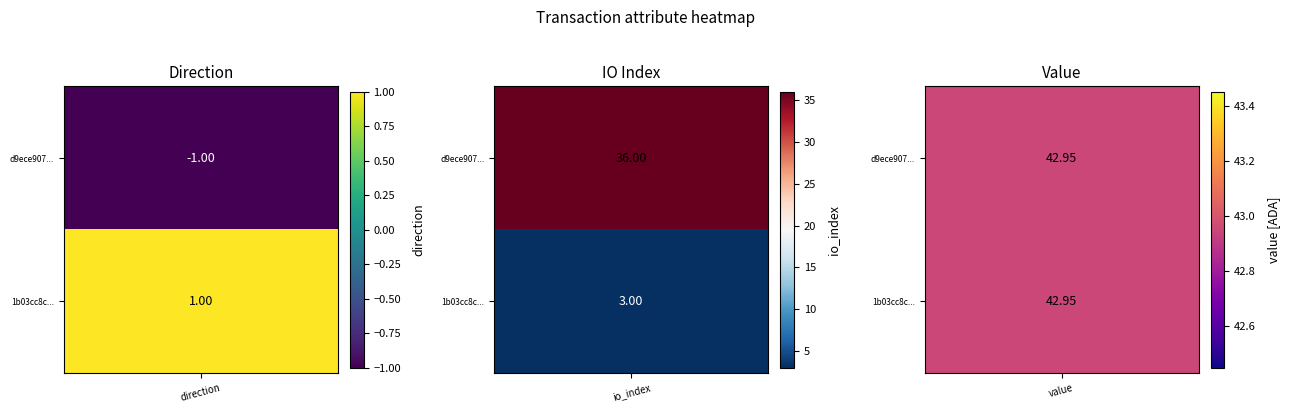

True or false: 1b03cc8c... has a value of 1.0 at direction.

True